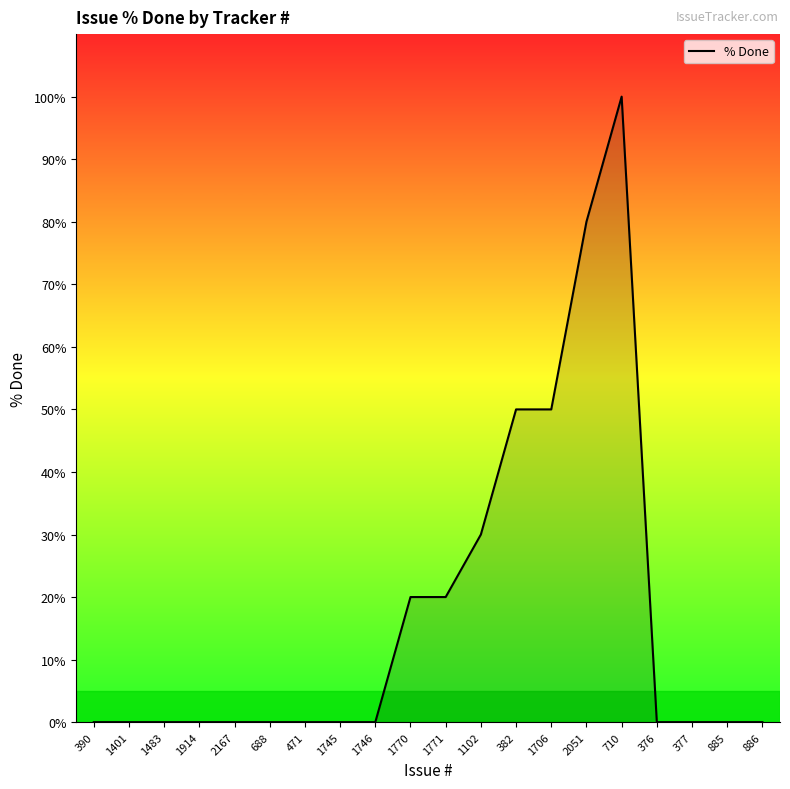

How many lines are shown in the chart?

1